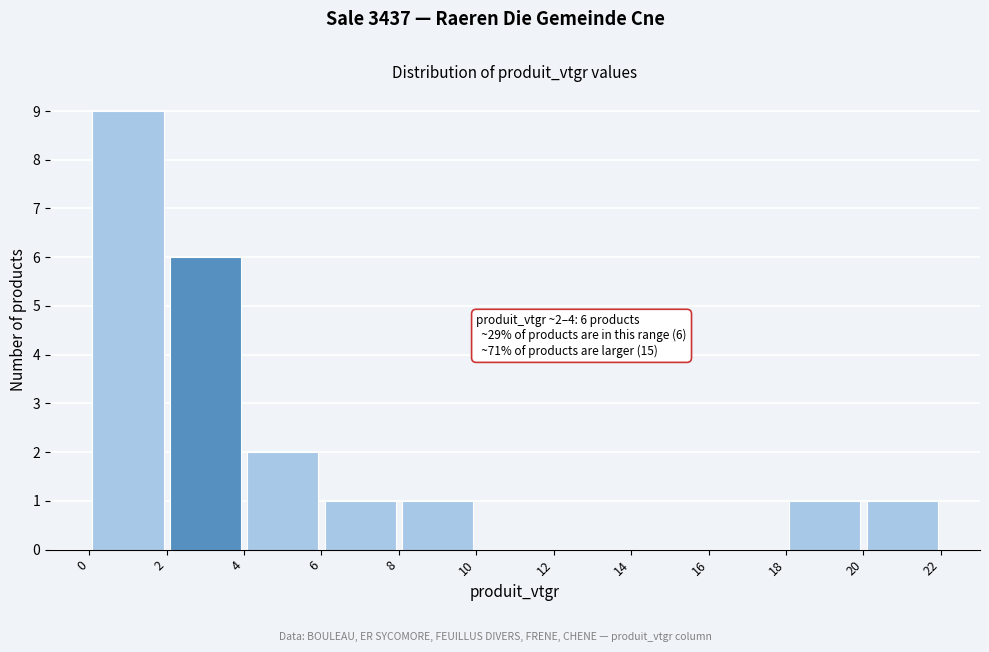

Which range on the x-axis has the tallest bar?

0 to 2